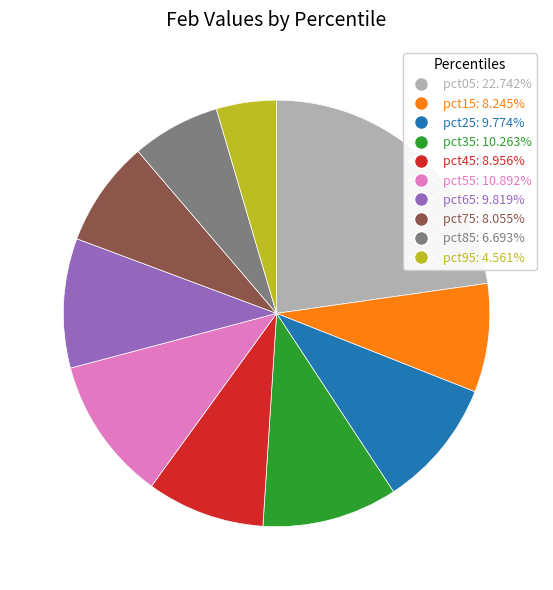

Which slice is the largest?

pct05